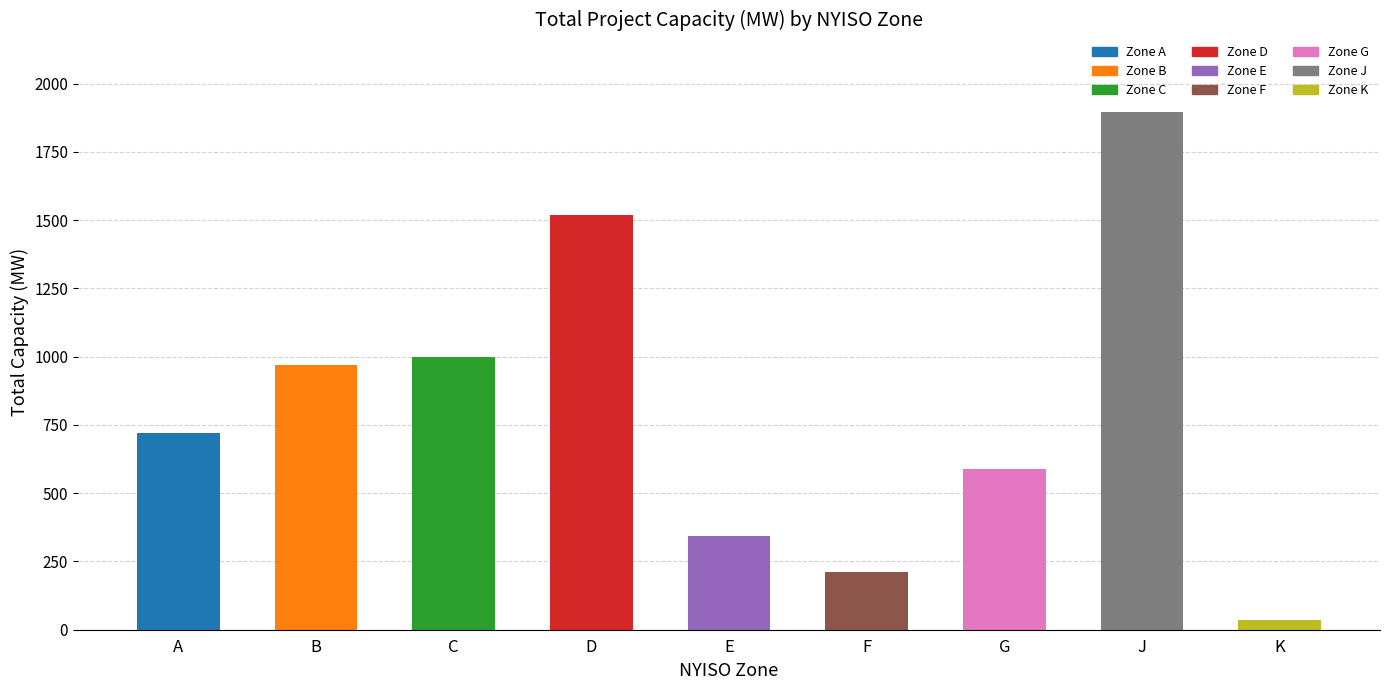

Which category has the lowest value across all series?

K